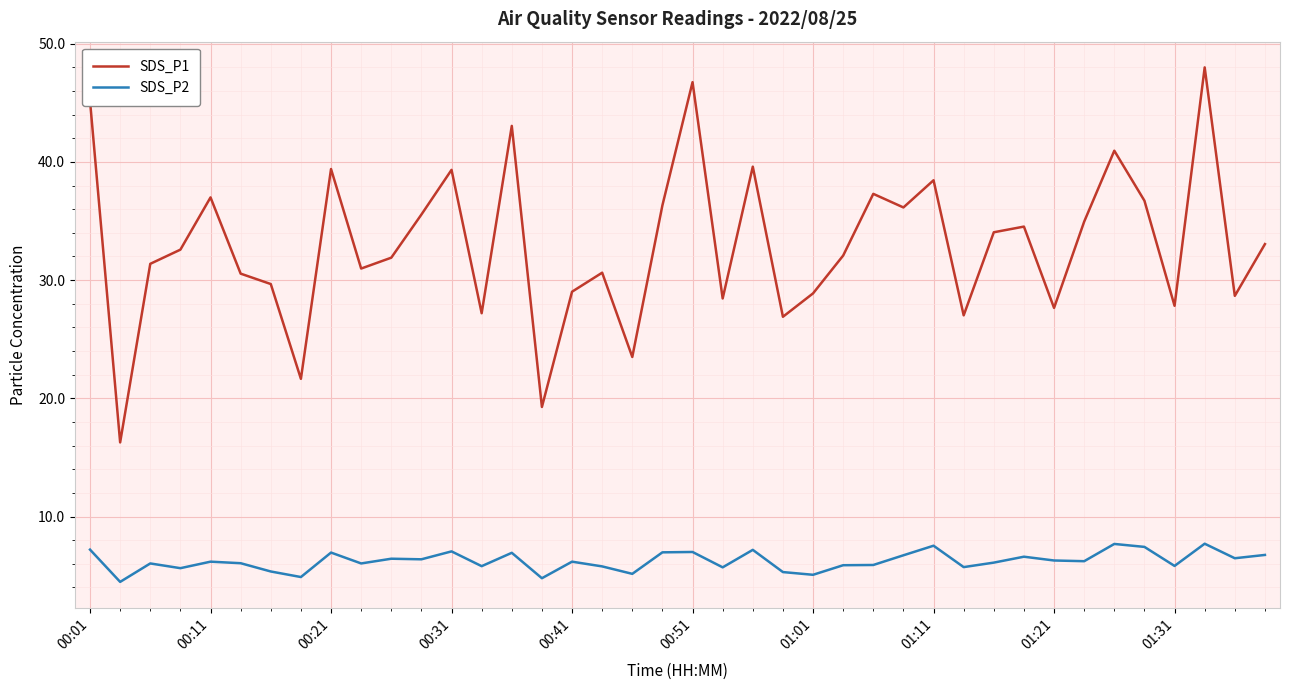

True or false: SDS_P1 and SDS_P2 cross at least once.

False